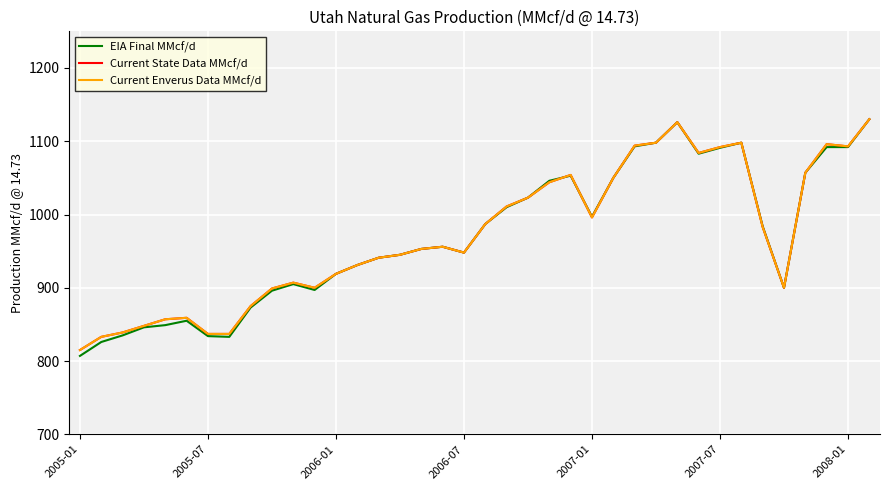

Does the chart have visible grid lines?

Yes